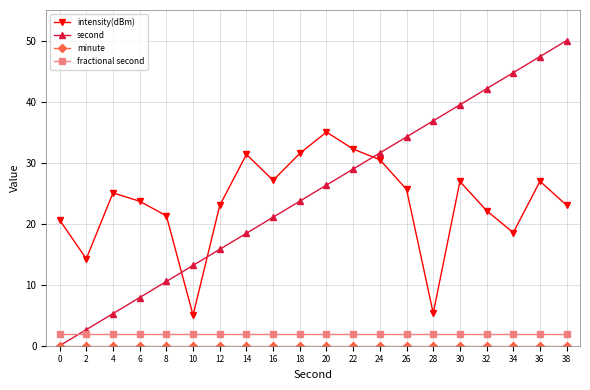

What is the value of the second point at the 4th from the left?

7.9